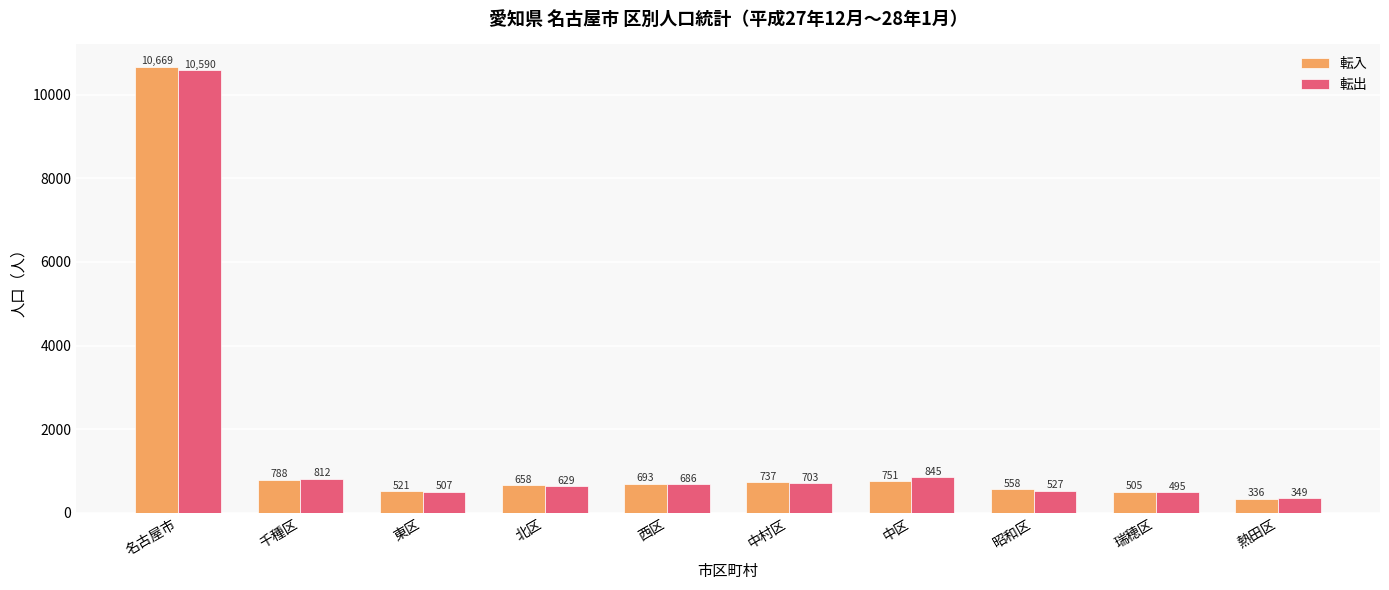

What is the difference between the maximum and second lowest values in the 転入 series?

10164